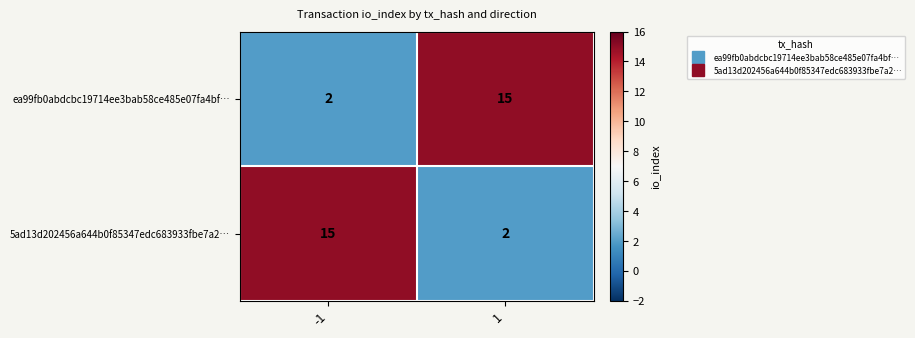

Reading left to right, extract all data points from this chart.

ea99fb0abdcbc19714ee3bab58ce485e07fa4bf…: 2	15
5ad13d202456a644b0f85347edc683933fbe7a2…: 15	2